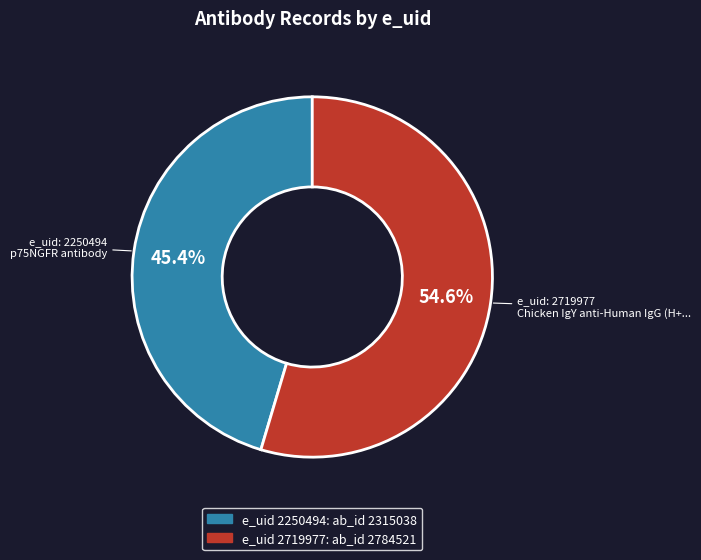

What is the largest slice in the pie chart?

e_uid 2719977: ab_id 2784521